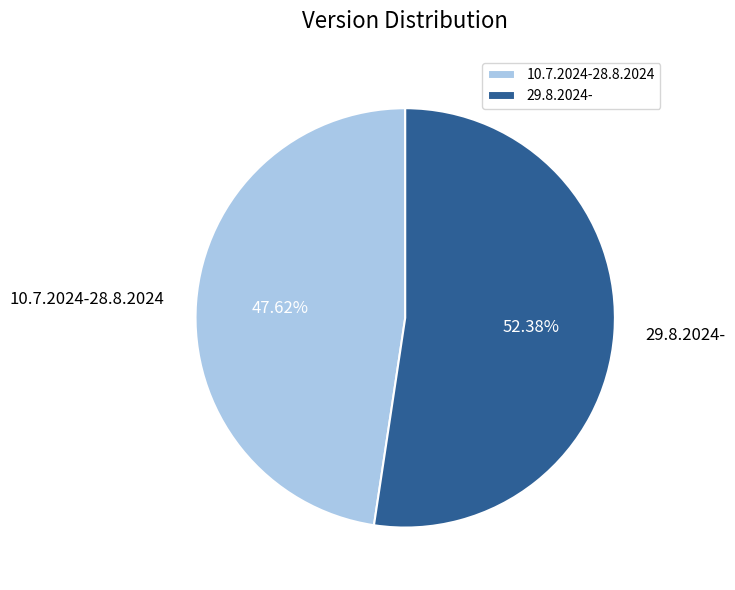

Does 29.8.2024- represent more than half of the total?

Yes